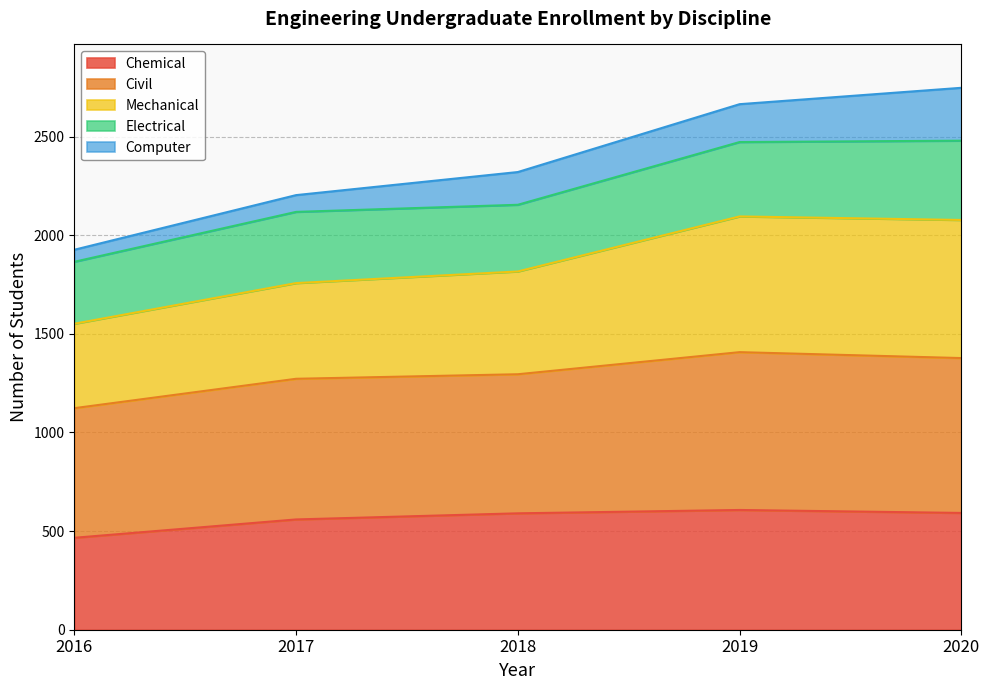

What is the maximum value for Chemical?

607